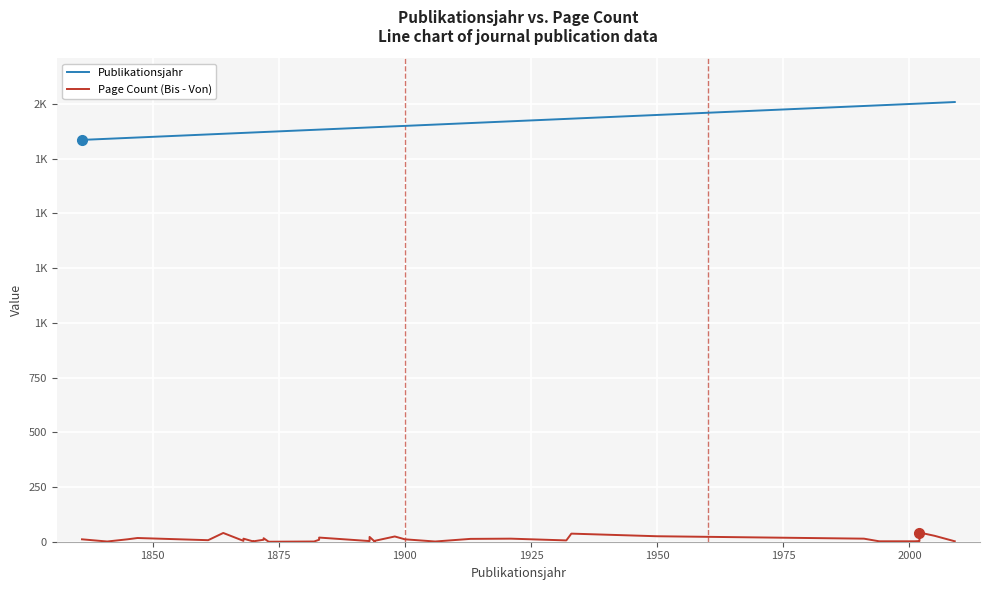

List the series in order of their peak value, highest first.

Publikationsjahr, Page Count (Bis - Von)